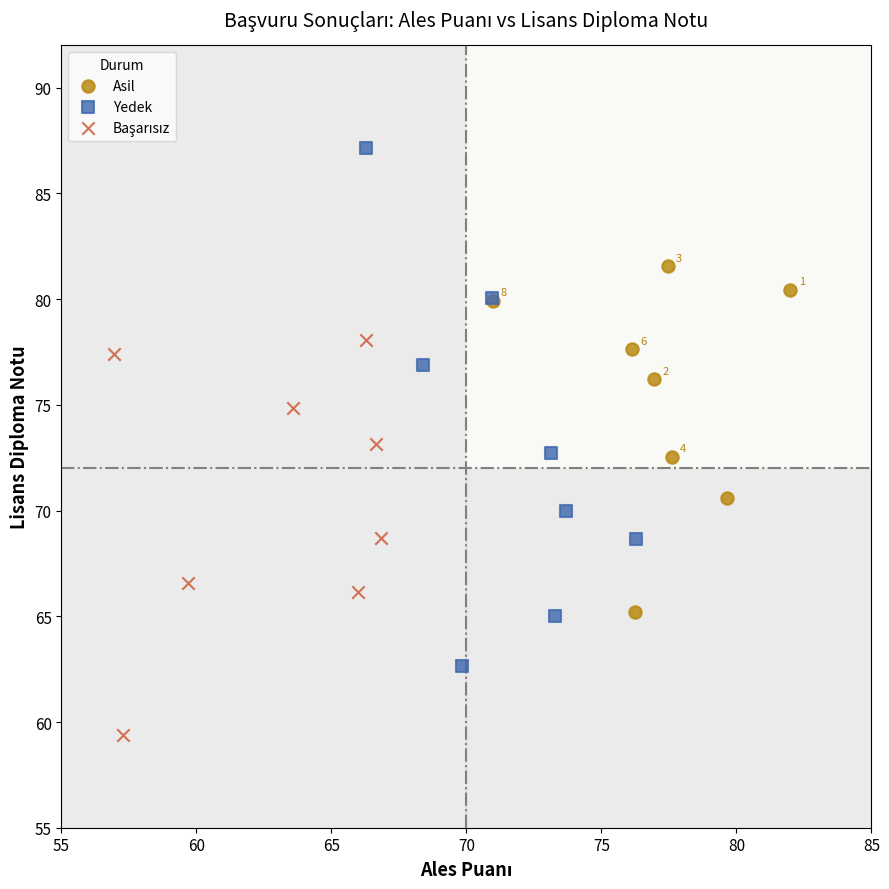

Which series reaches the maximum Y coordinate?

Yedek